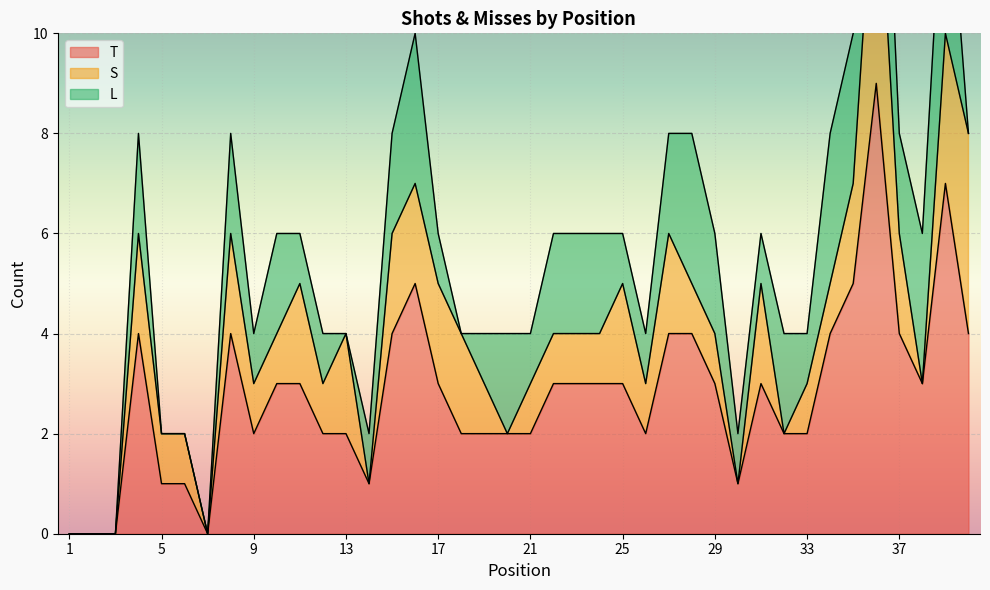

How many distinct data groups are displayed?

3